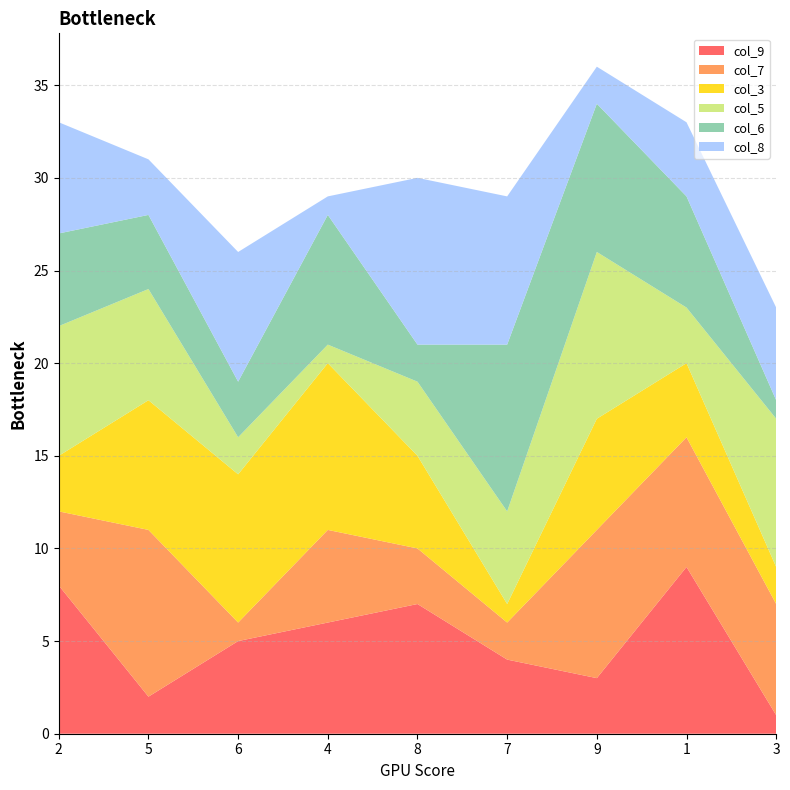

Reading left to right, what are all the values shown in this chart?

col_9: 8	2	5	6	7	4	3	9	1
col_7: 4	9	1	5	3	2	8	7	6
col_3: 3	7	8	9	5	1	6	4	2
col_5: 7	6	2	1	4	5	9	3	8
col_6: 5	4	3	7	2	9	8	6	1
col_8: 6	3	7	1	9	8	2	4	5